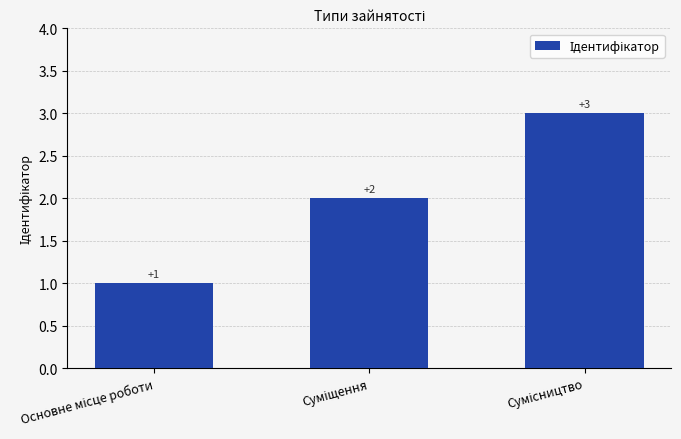

How many values are between 1 and 3?

3